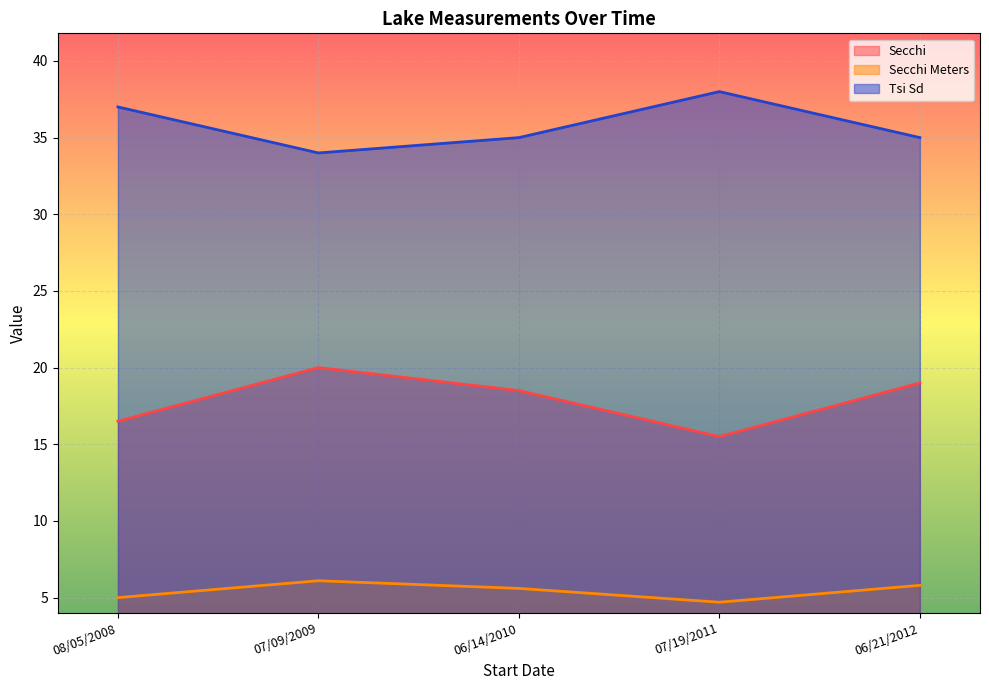

How many lines are shown in the chart?

3